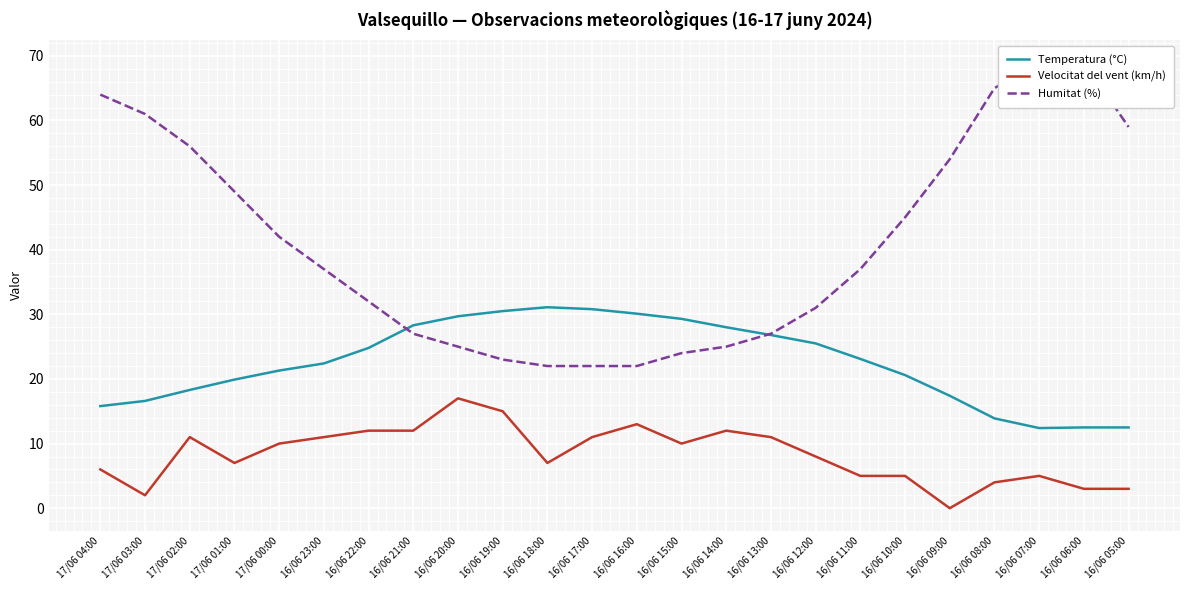

What is the greatest value displayed?

69.0